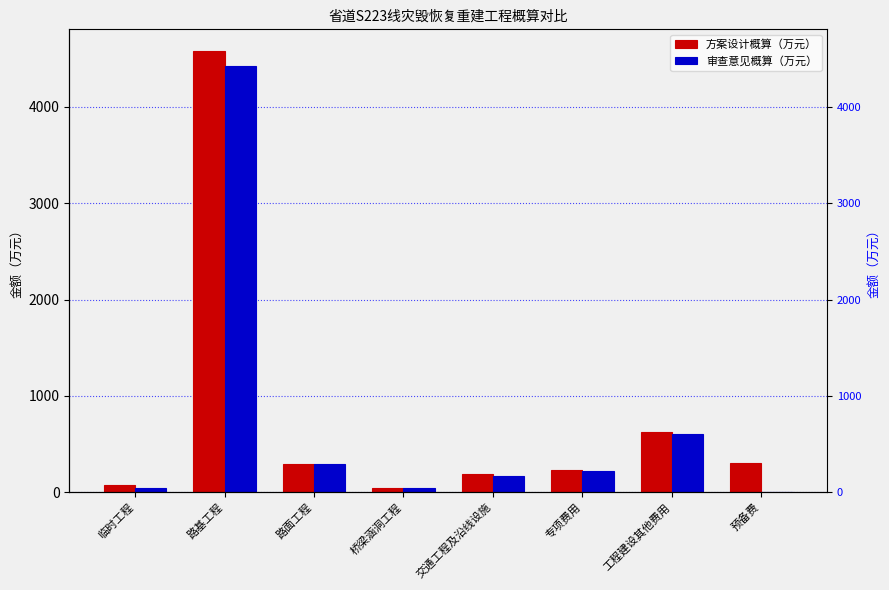

The 审查意见概算（万元） series shows 40.8 at 临时工程. True or false?

True